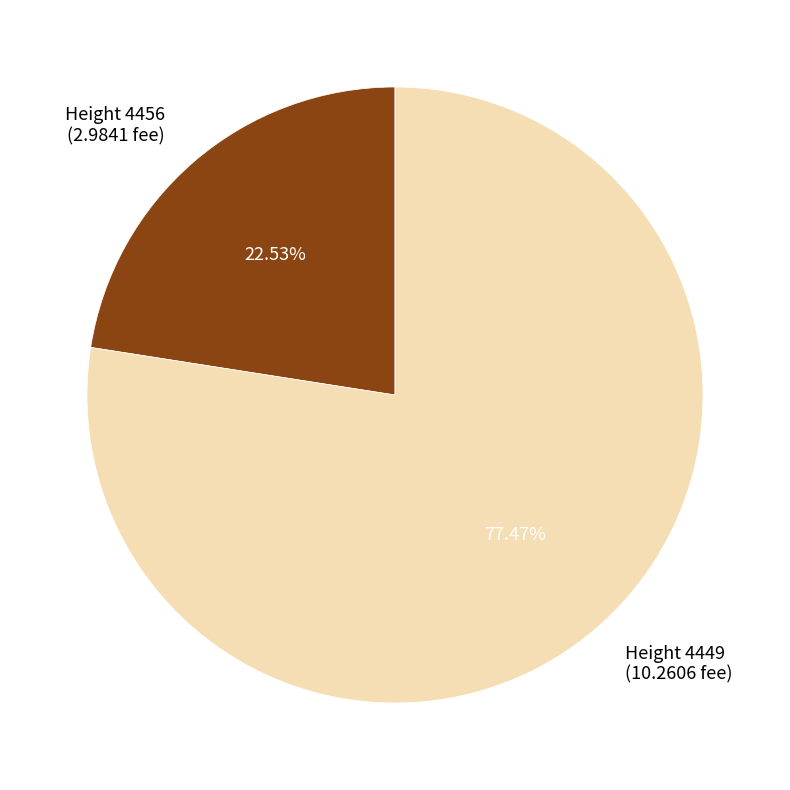

Which category accounts for the majority?

Height 4449 (10.2606 fee)